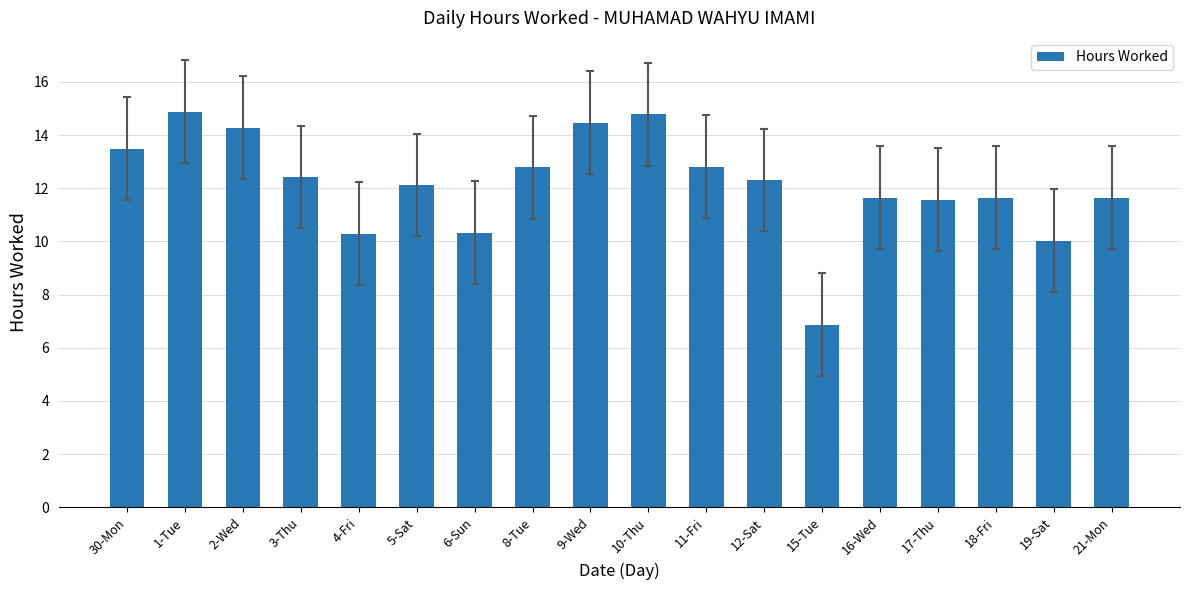

At which label is the value closest to 10?

19-Sat